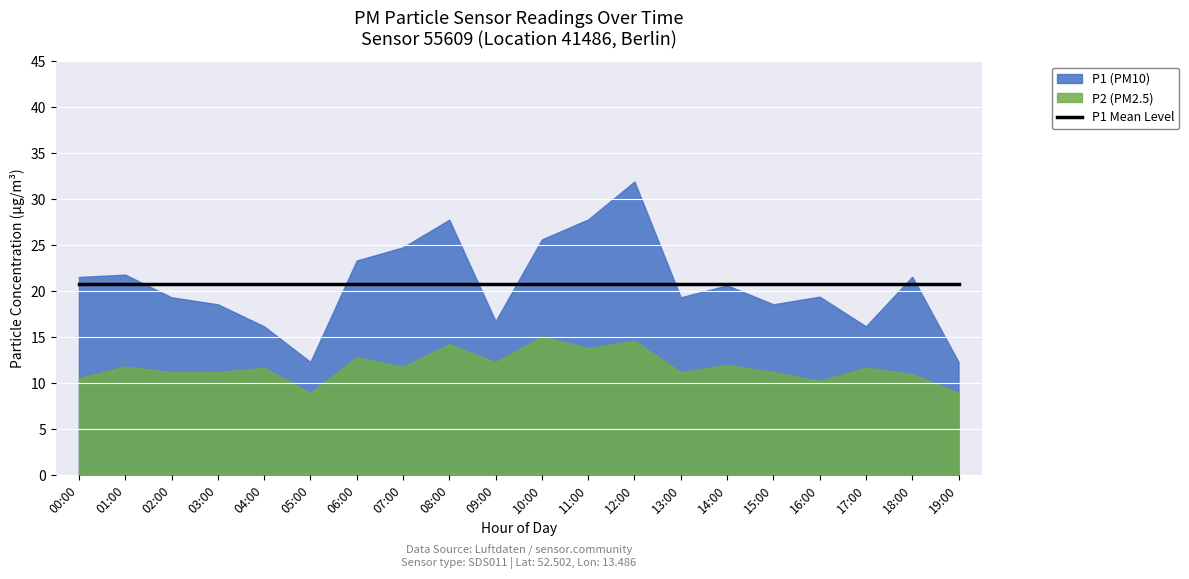

Is the value of P2 at 10:00 greater than the value of P1 at 19:00?

Yes